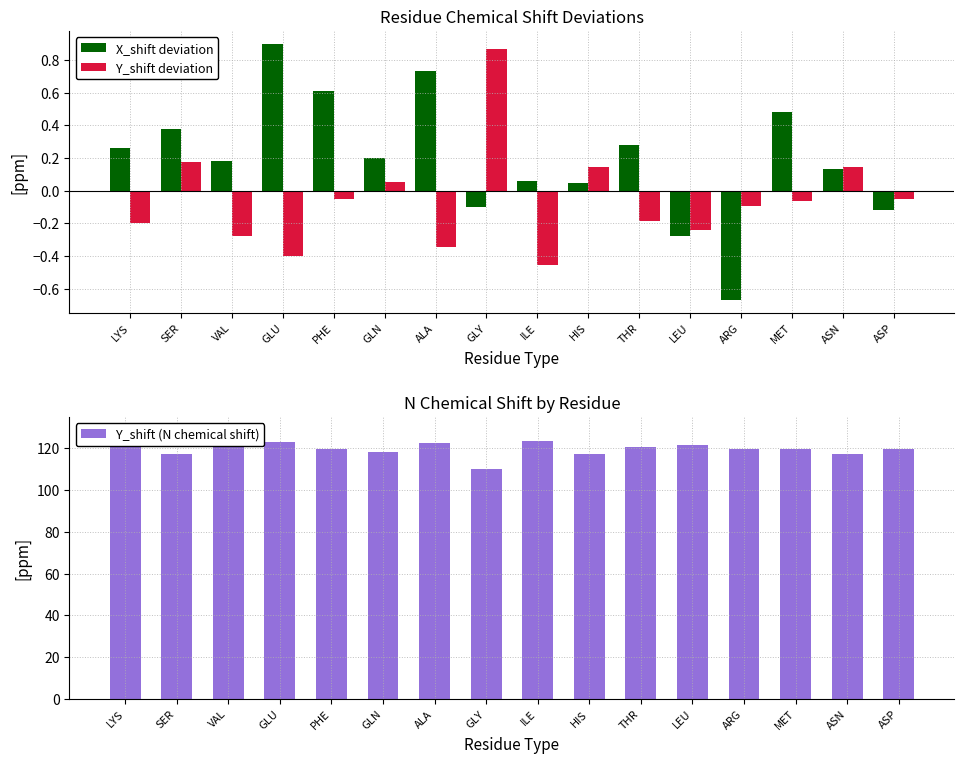

How many data points in X_shift deviation are less than 0?

4